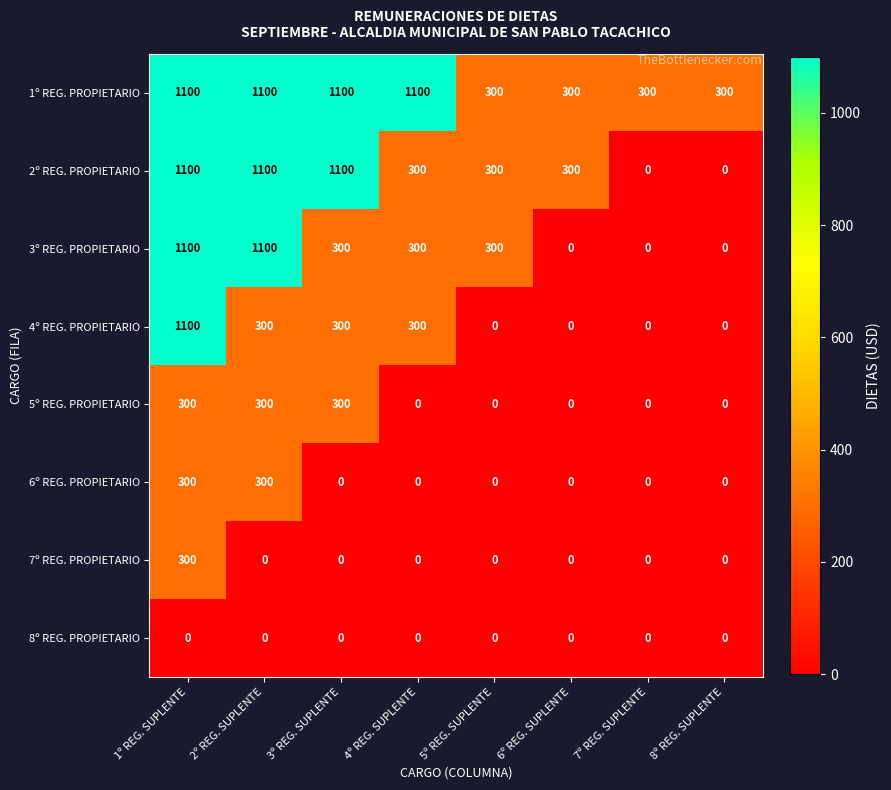

True or false: 4º REG. PROPIETARIO has a value of 432 at 4º REG. SUPLENTE.

False